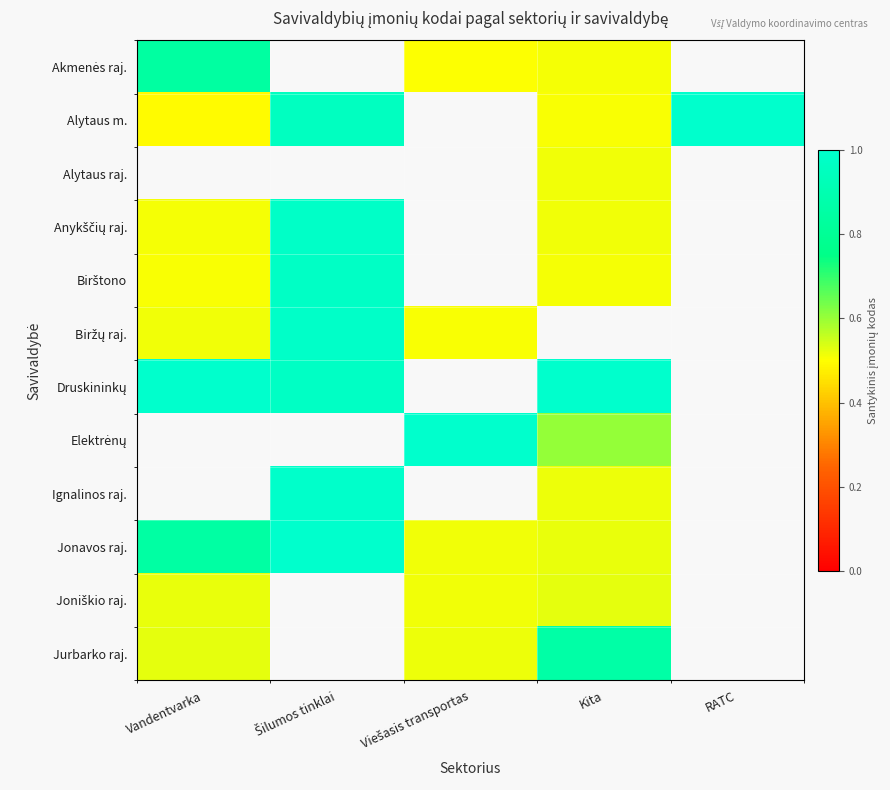

Which series has the widest spread of values?

Alytaus m.